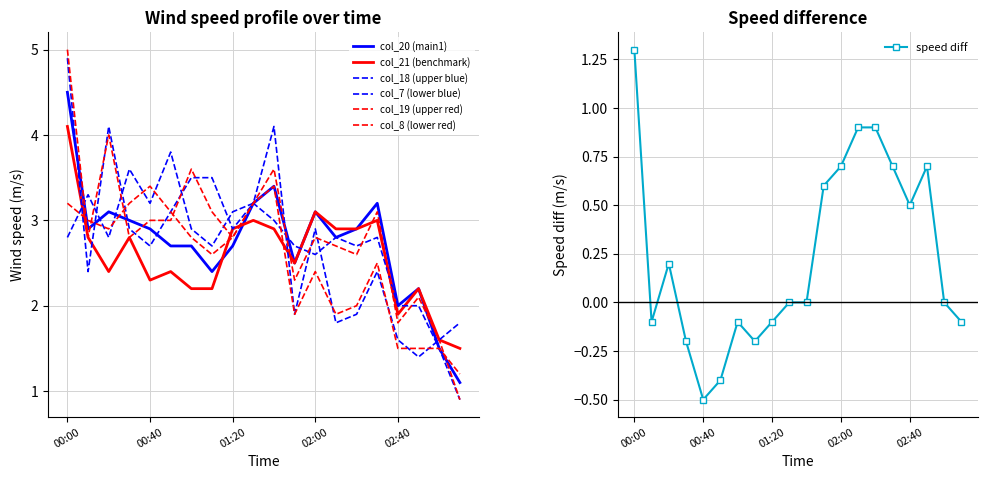

Which label corresponds to the smallest value in the chart?

03:10